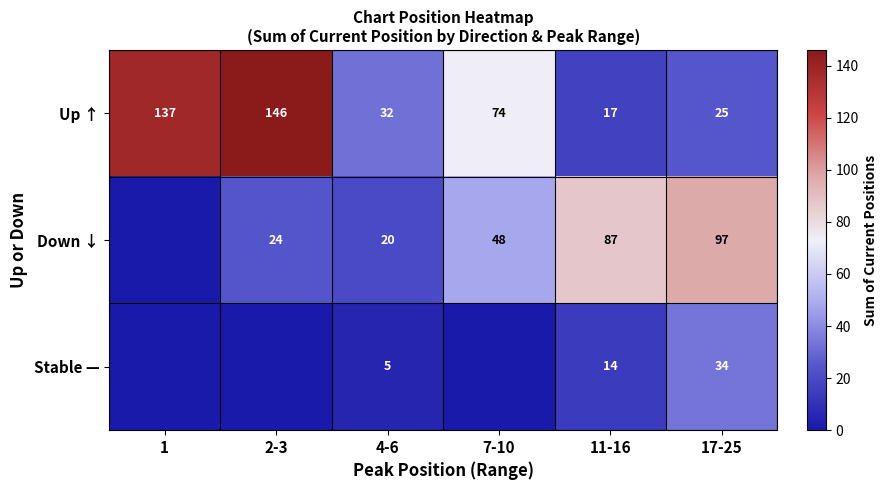

At which category does the chart reach its peak across all series?

2-3